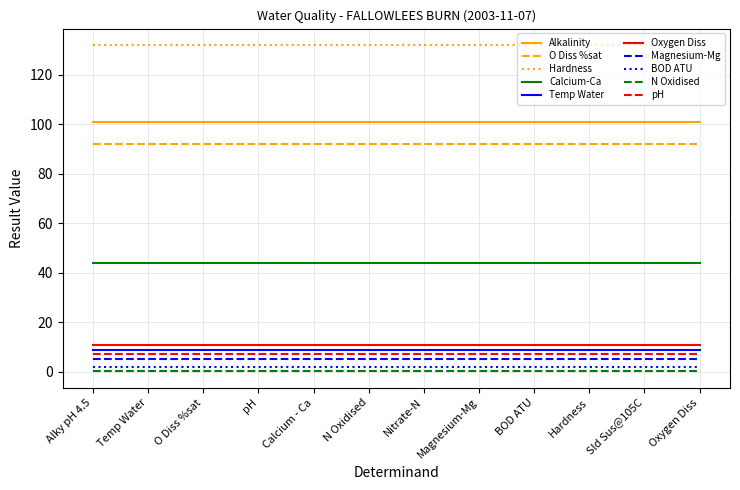

Which series has the largest total across all categories?

Hardness